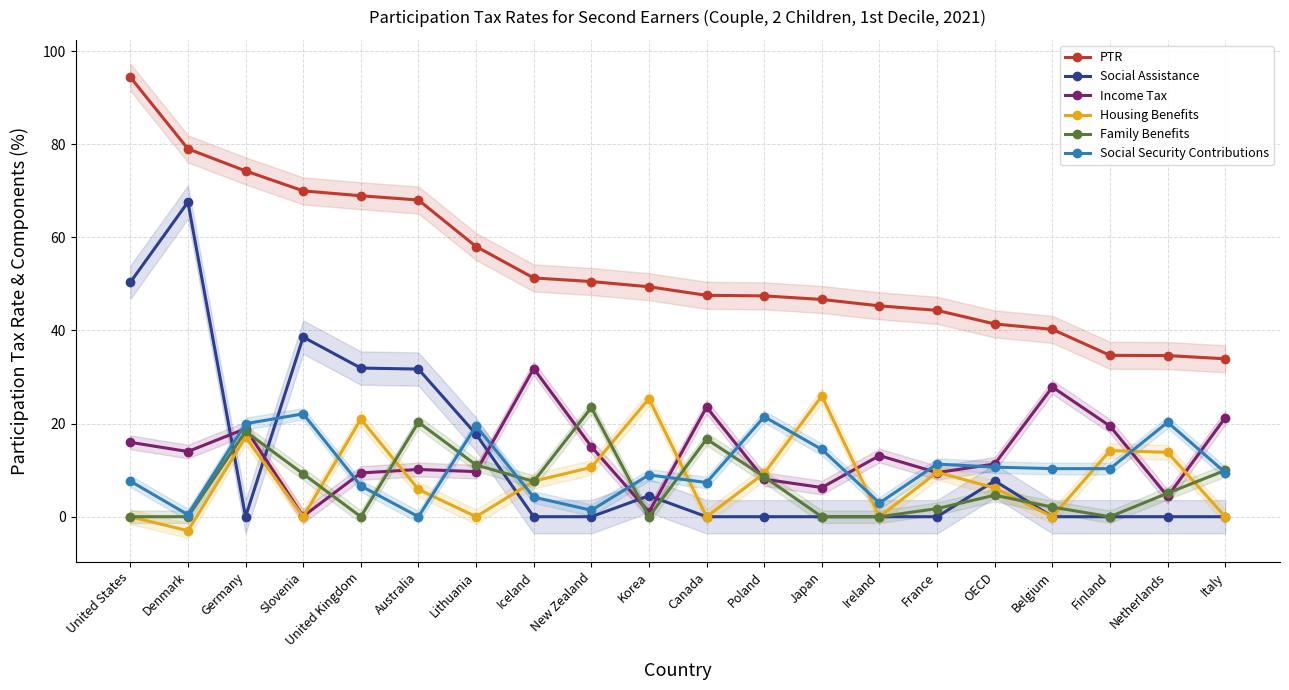

How many times do Social Security Contributions and Social Assistance cross each other?

3